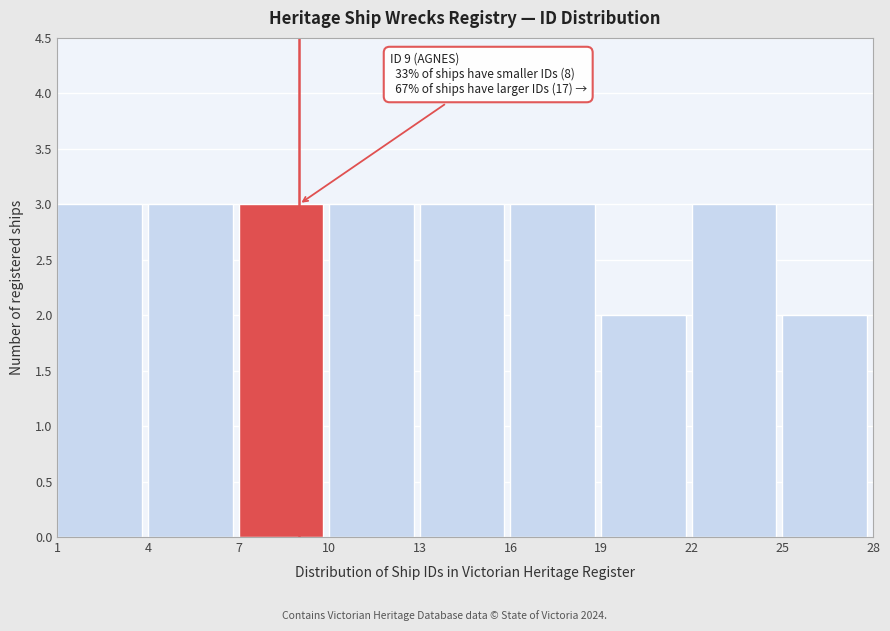

Reading left to right, list all the values displayed in this chart.

3	3	3	3	3	3	2	3	2